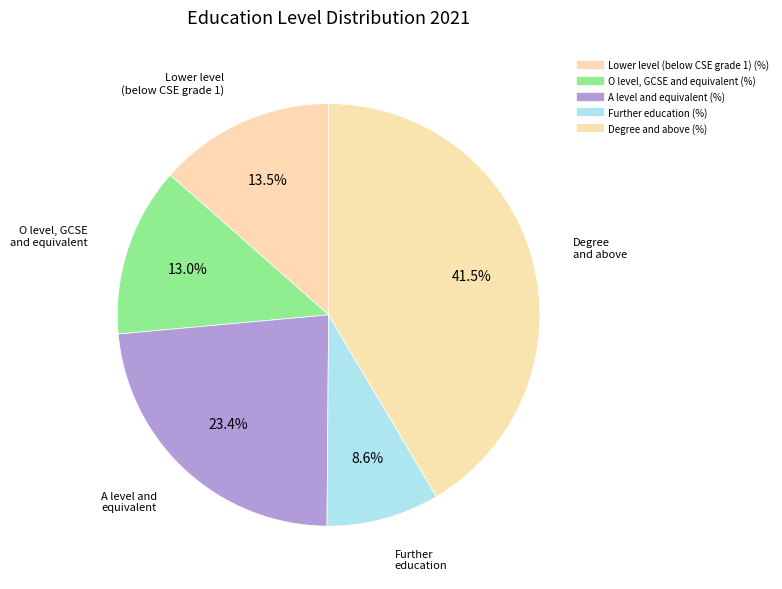

How many segments does this pie chart have?

5